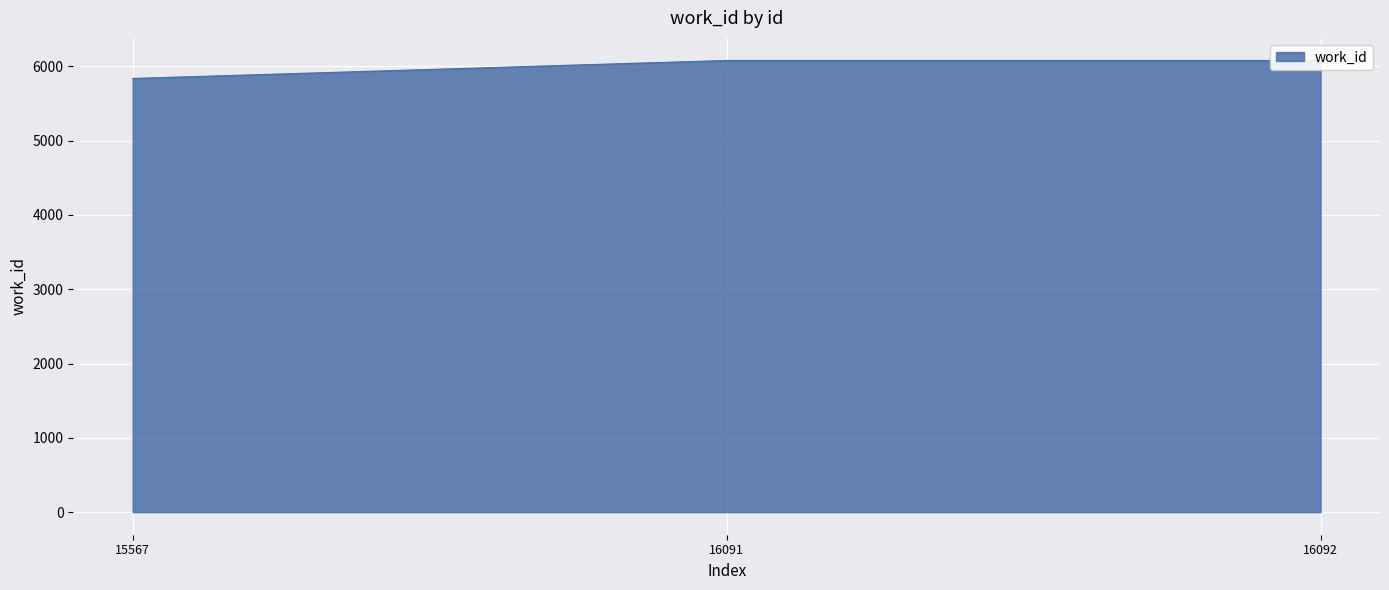

The chart shows a value of 6080 at 16092. True or false?

True